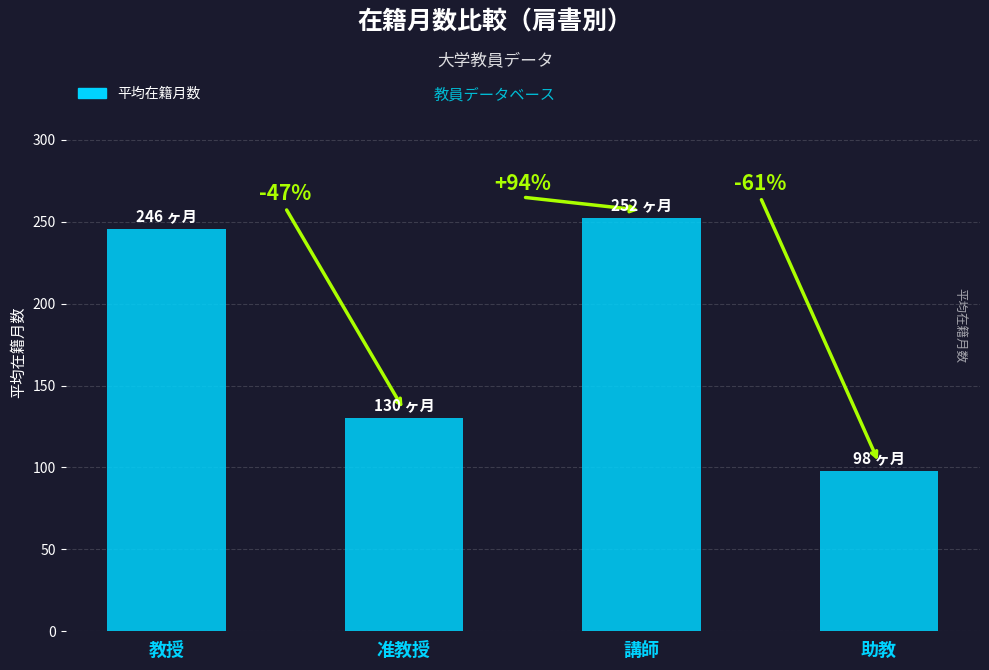

What is the difference between the values at 助教 and 教授?

148.0